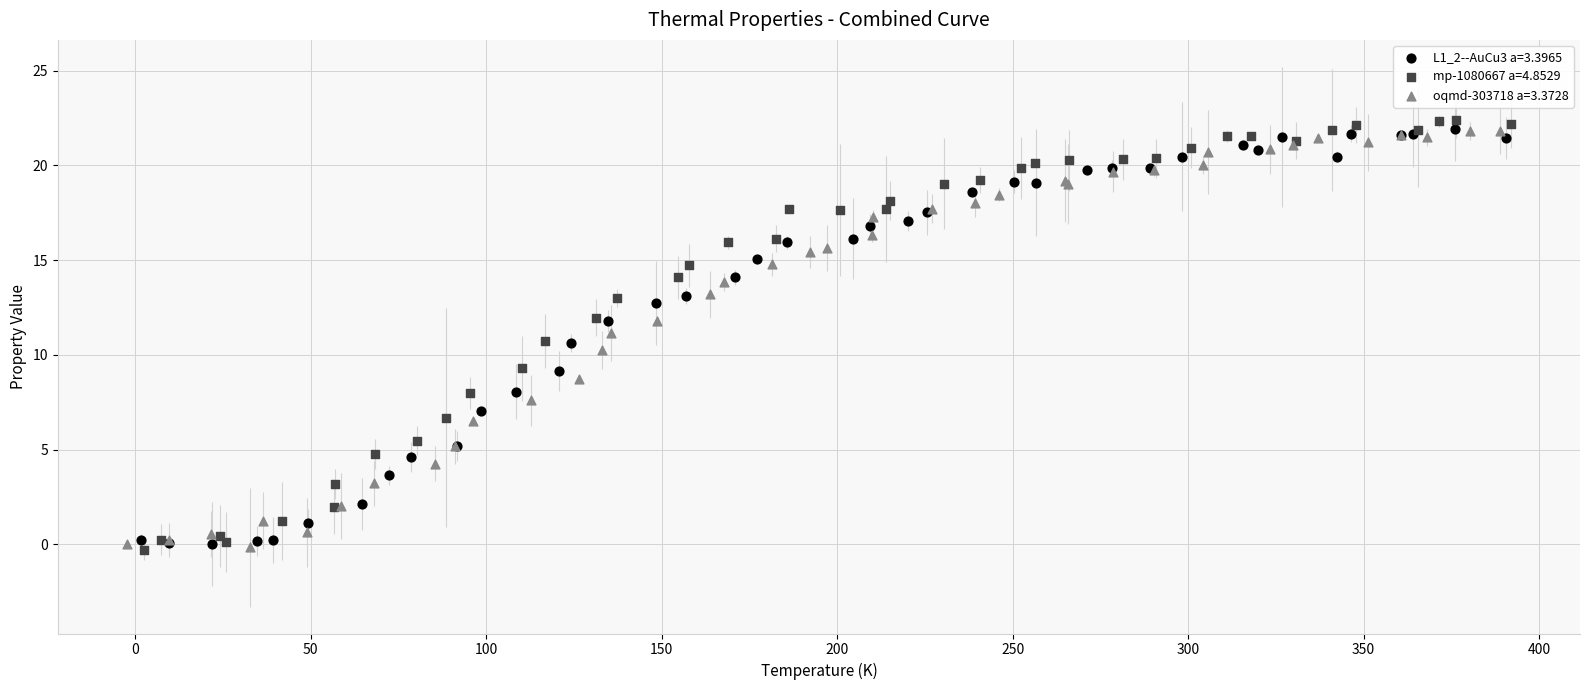

What are all the series names shown in the legend?

L1_2--AuCu3 a=3.3965, mp-1080667 a=4.8529, oqmd-303718 a=3.3728